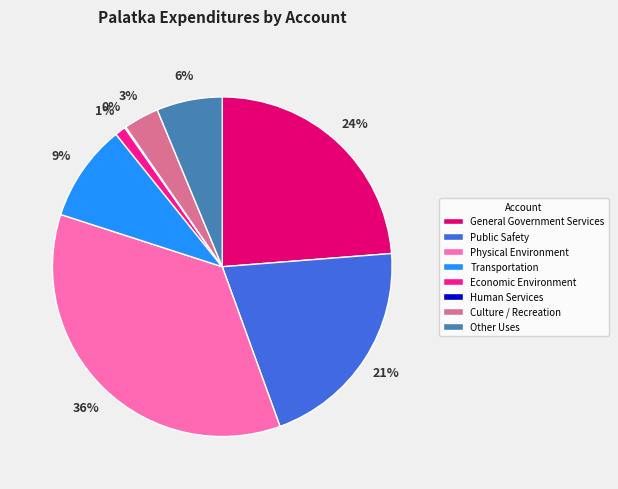

Is there a majority slice in this chart?

No